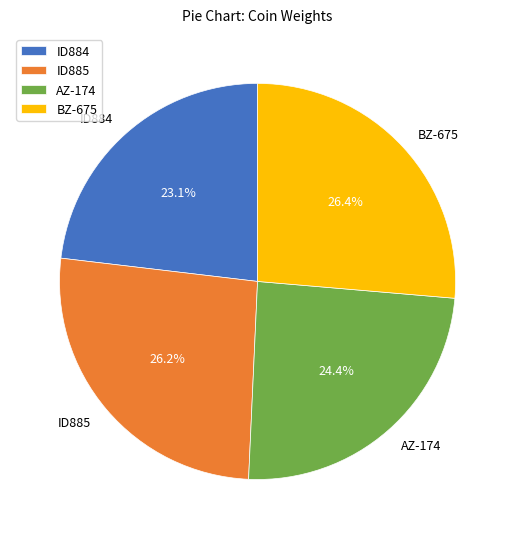

Is the sum of AZ-174 and ID885 greater than half?

Yes